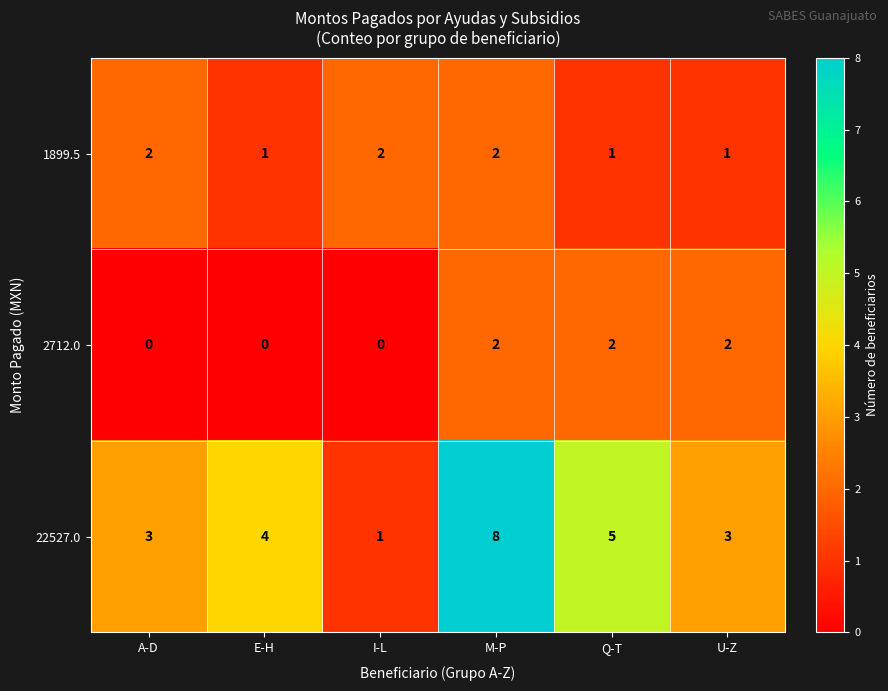

Rank the series at U-Z from lowest to highest value.

1899.5, 2712.0, 22527.0